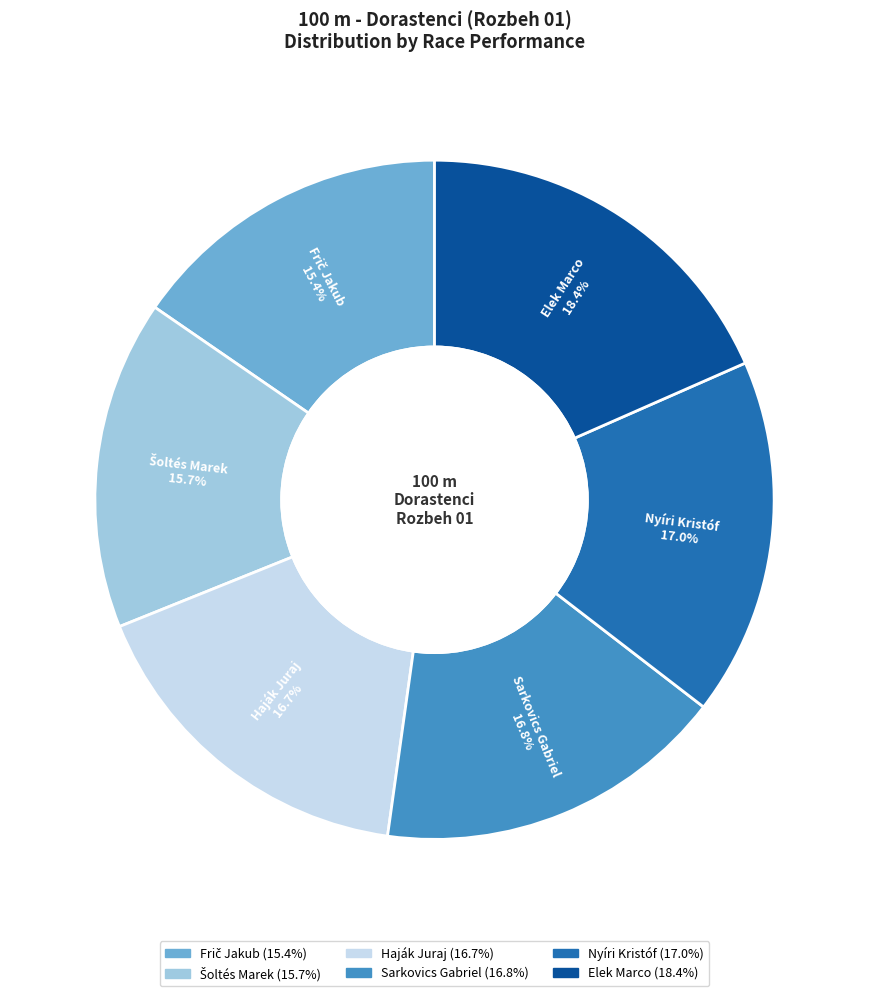

Approximately how many times larger is the value at Haják Juraj compared to Elek Marco?

0.9